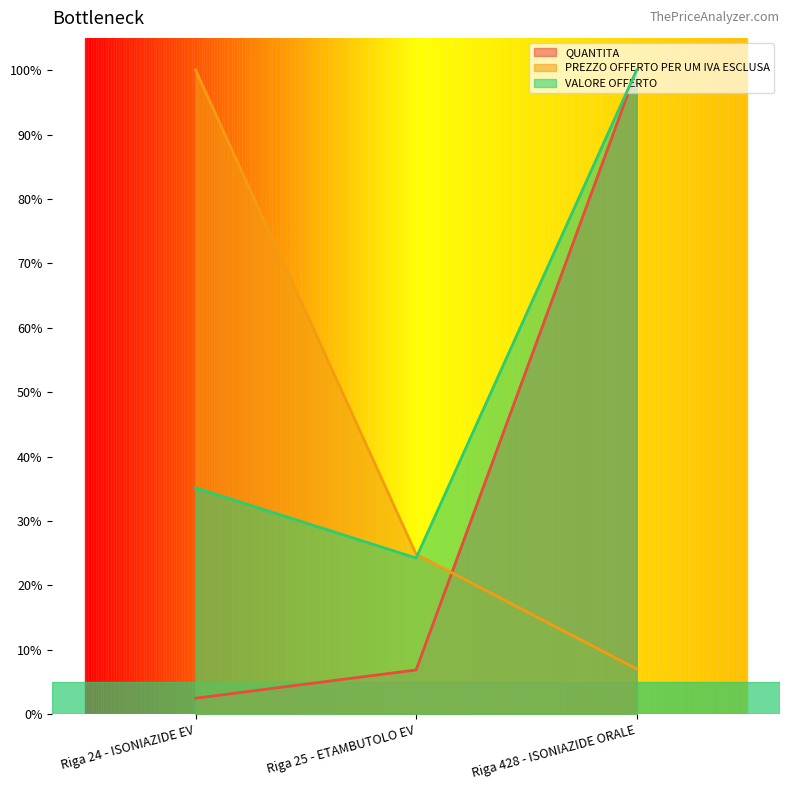

Reading left to right, transcribe all the data shown in this chart.

QUANTITA: 2.5	6.9	100.0
PREZZO OFFERTO PER UM IVA ESCLUSA: 100.0	24.8	7.0
VALORE OFFERTO: 35.1	24.2	100.0